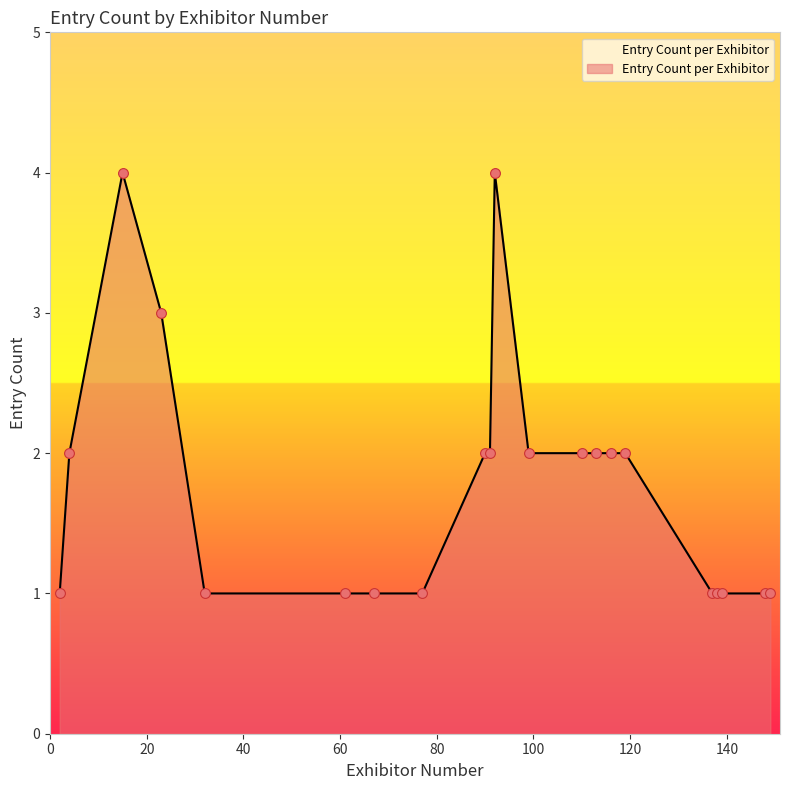

What is the maximum value shown in the chart?

4